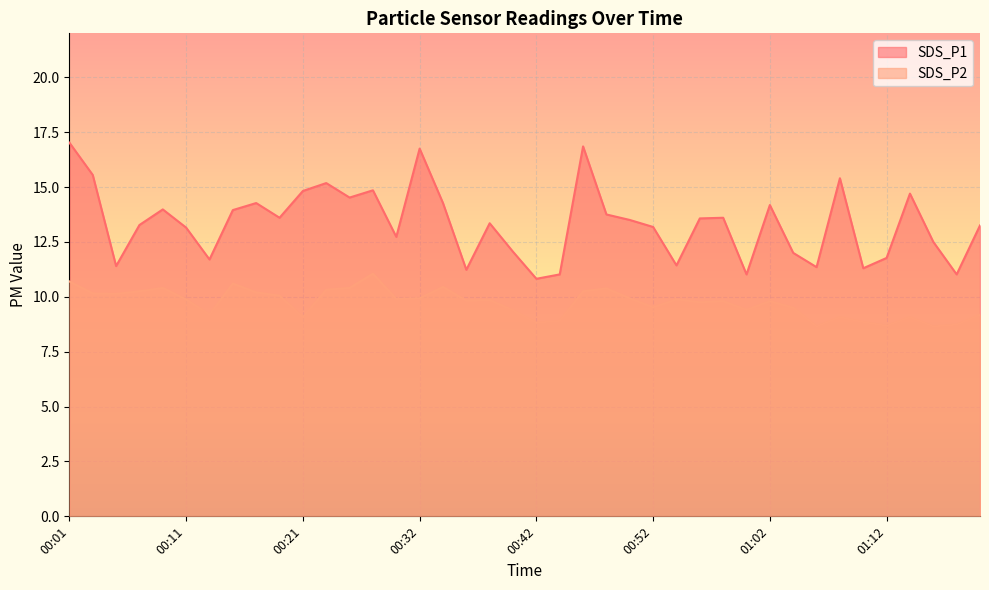

Between 00:27 and 01:12, which series saw the biggest shift?

SDS_P1